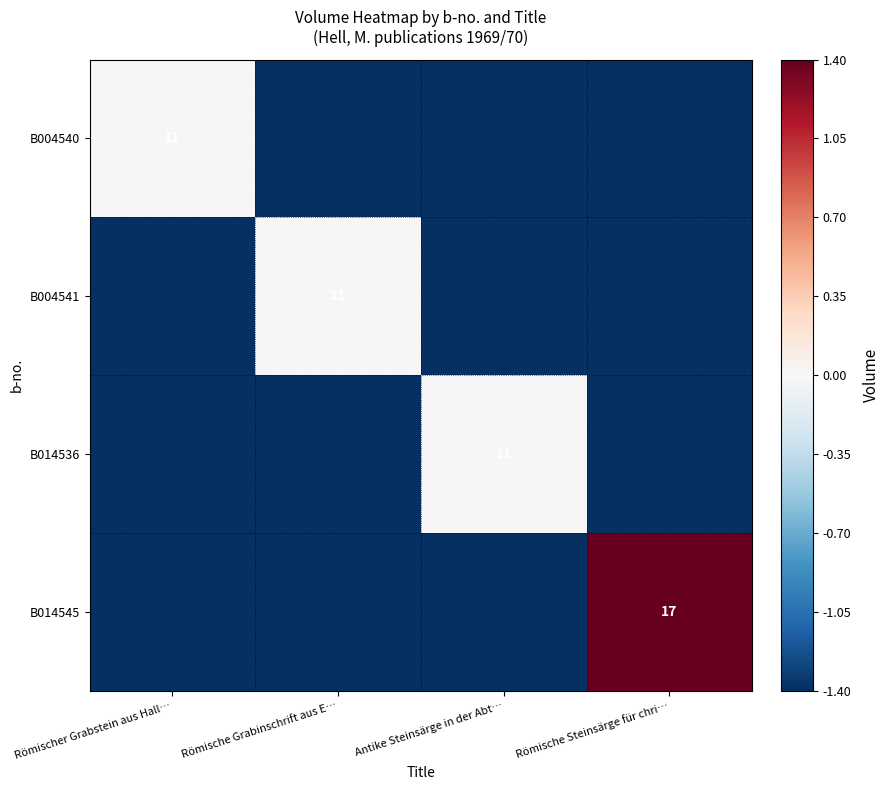

Count the number of categories in the chart.

4